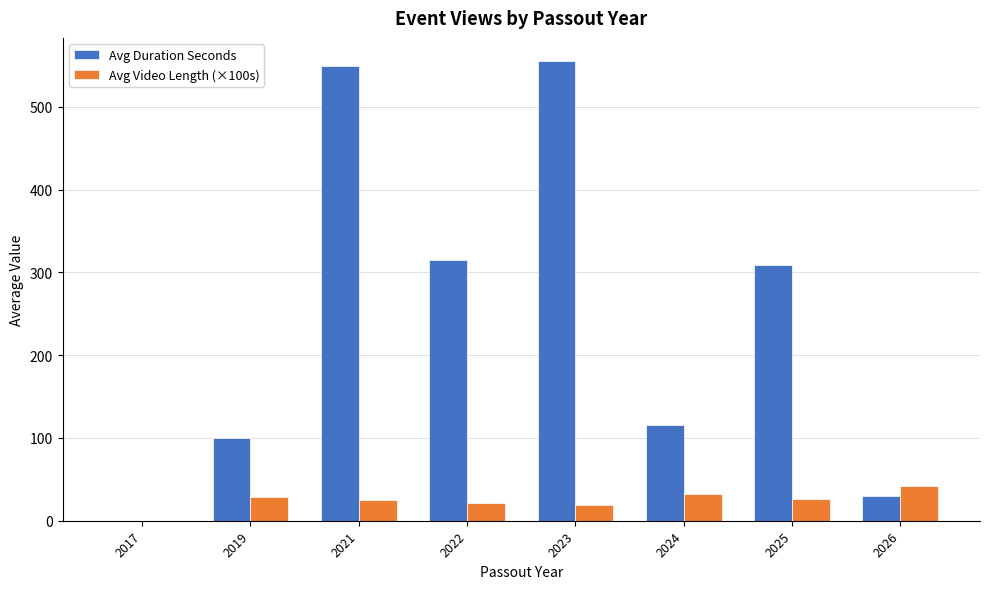

What is the maximum value shown in the chart?

555.5